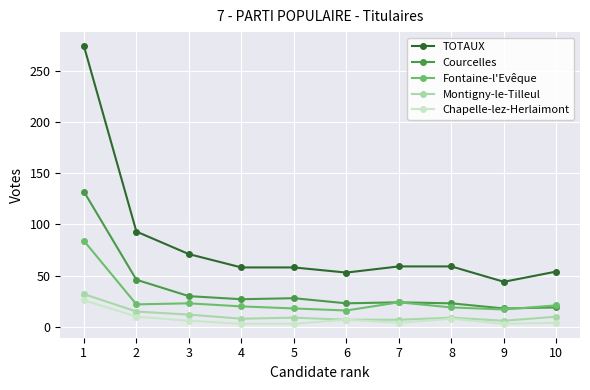

Between 2 and 8, which series saw the biggest shift?

TOTAUX